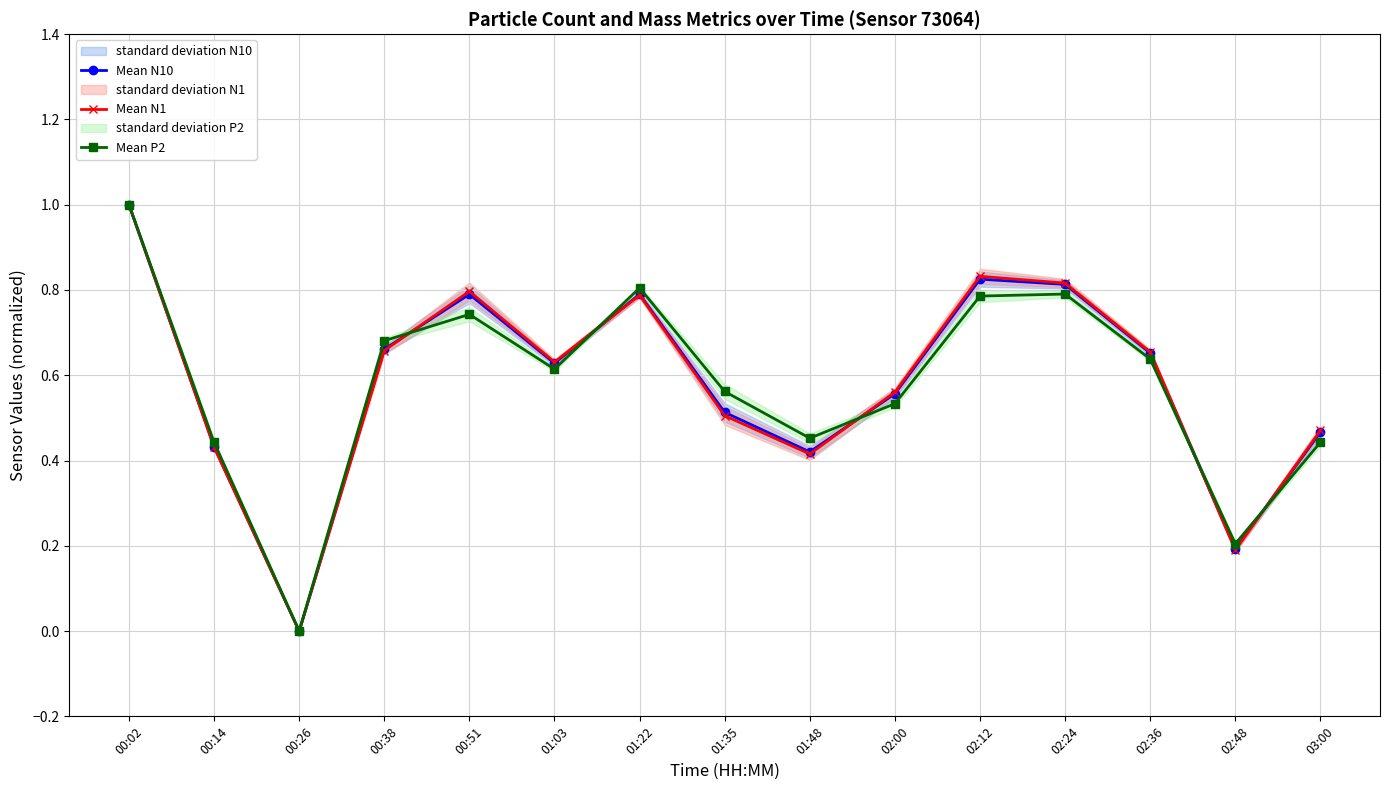

Between 02:00 and 01:35, which is larger?

02:00